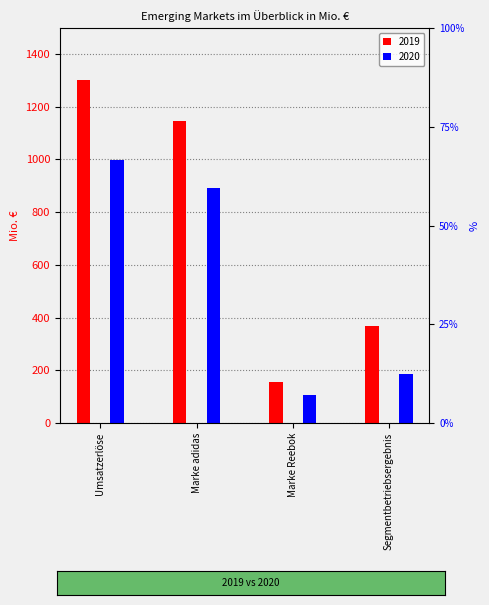

Which series has the largest total across all categories?

2019